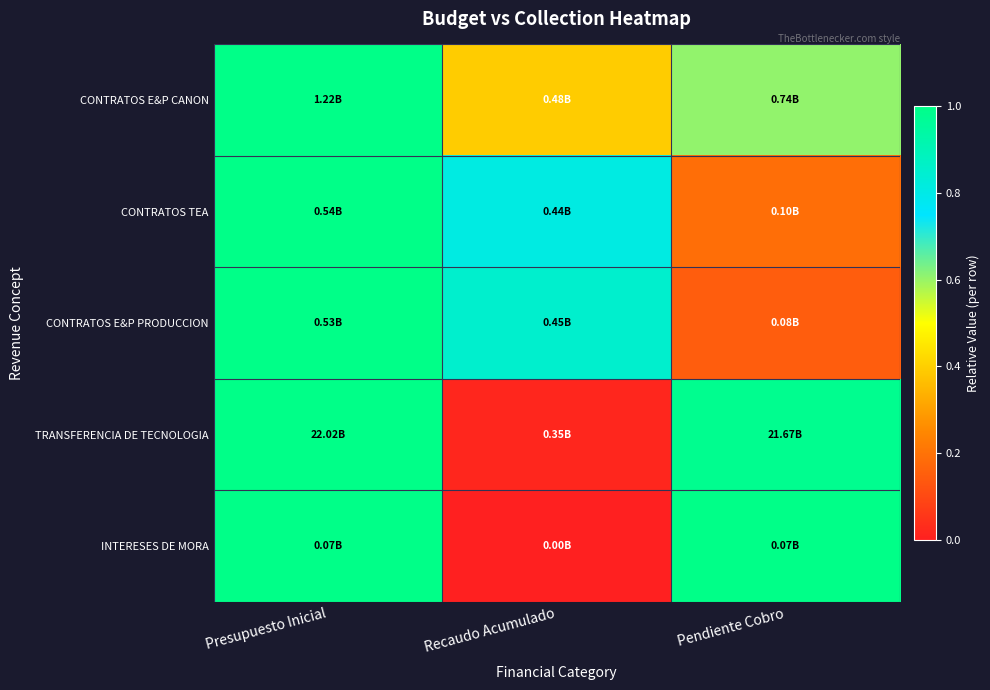

How many categories are shown in the chart?

3